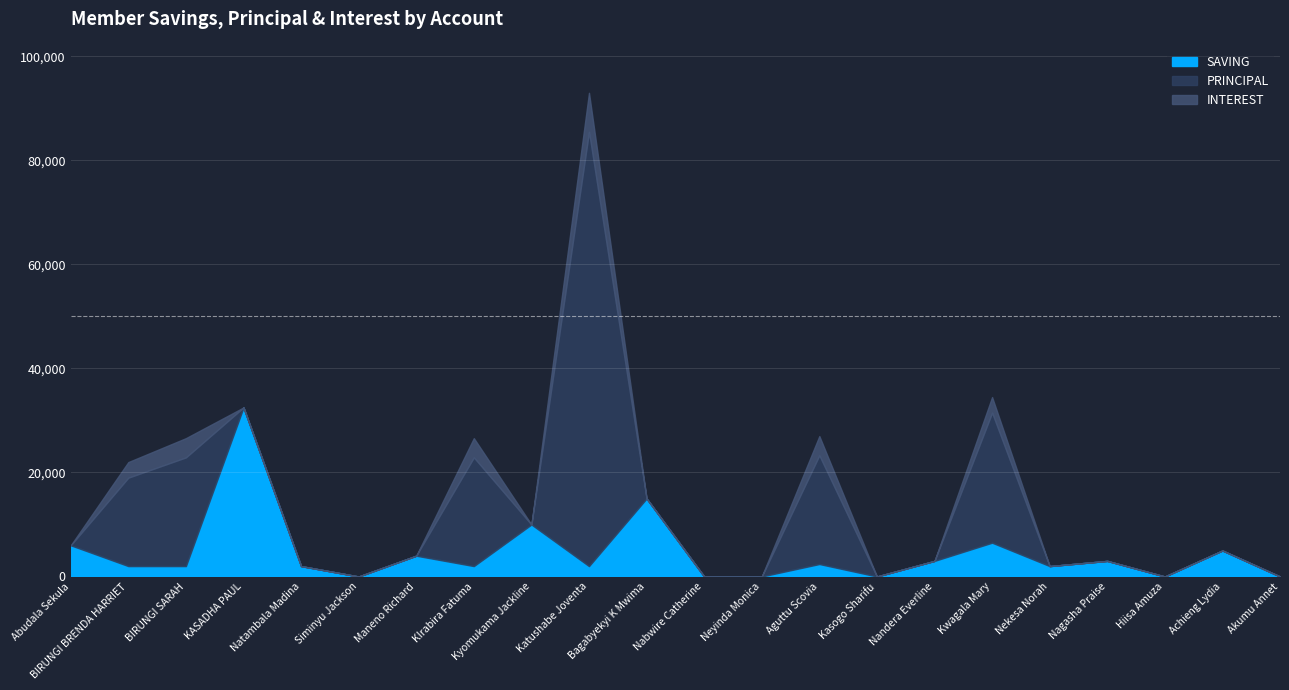

Where is SAVING nearest to the value 16250?

Bagabyekyi K Mwima